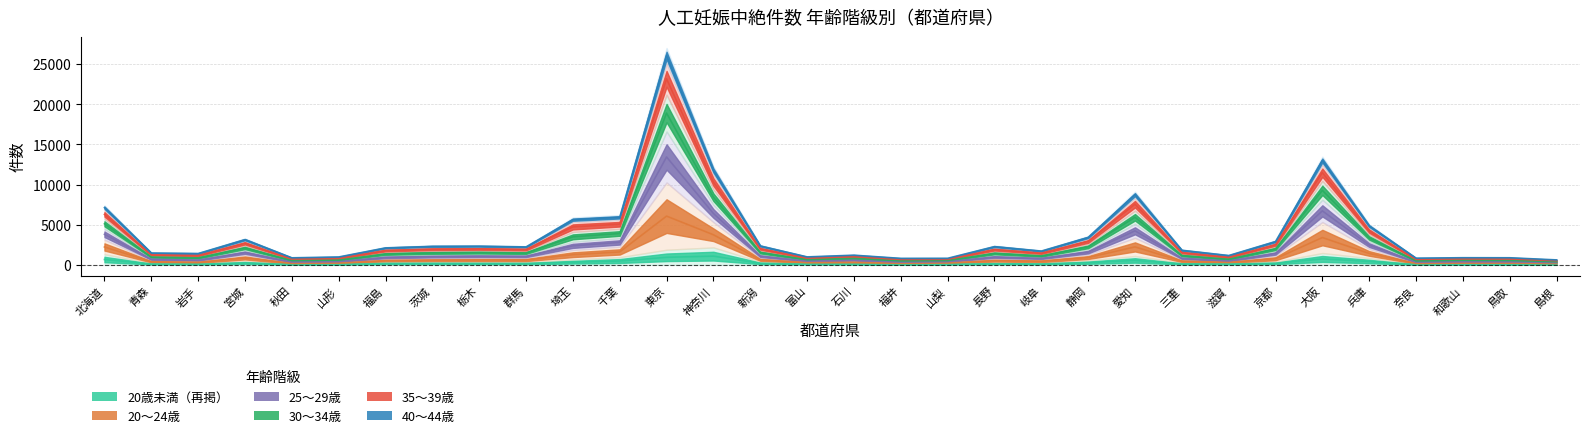

What is the sum of all 35～39歳 values?

60507.5